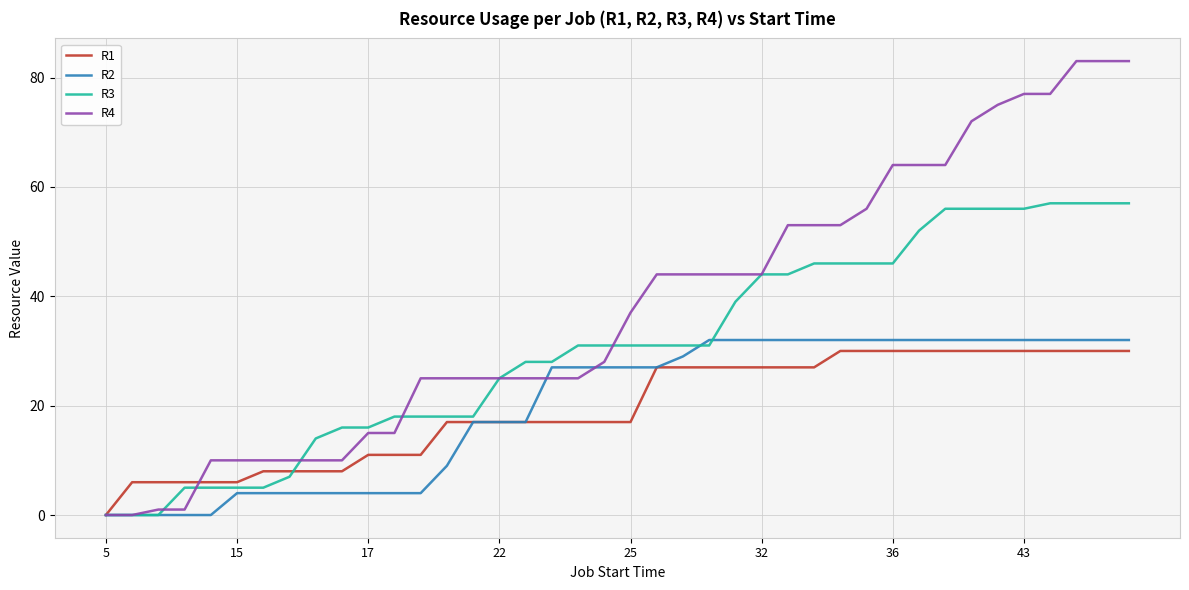

What is the difference between the maximum and minimum values in the R3 series?

57